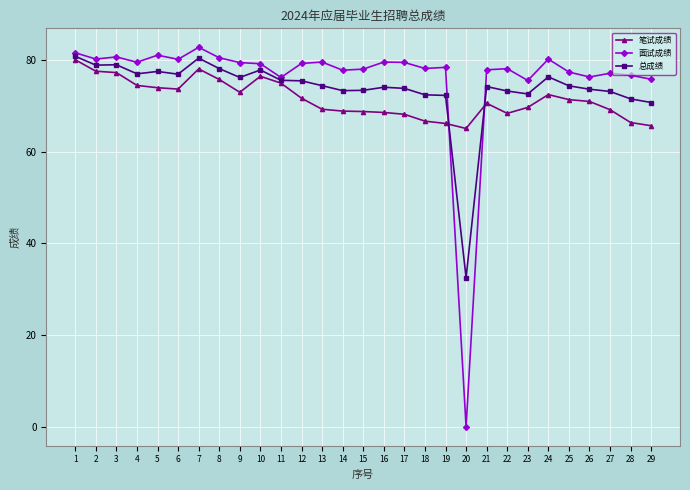

Which category has the lowest value across all series?

20